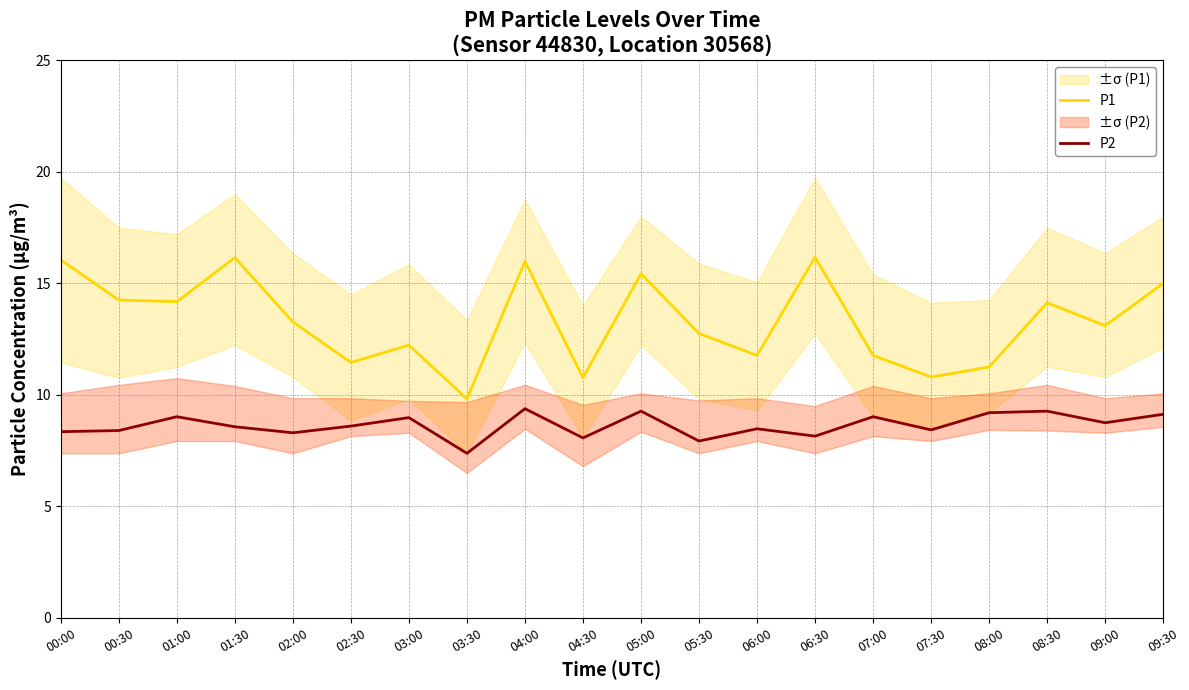

How many categories are shown in the chart?

20